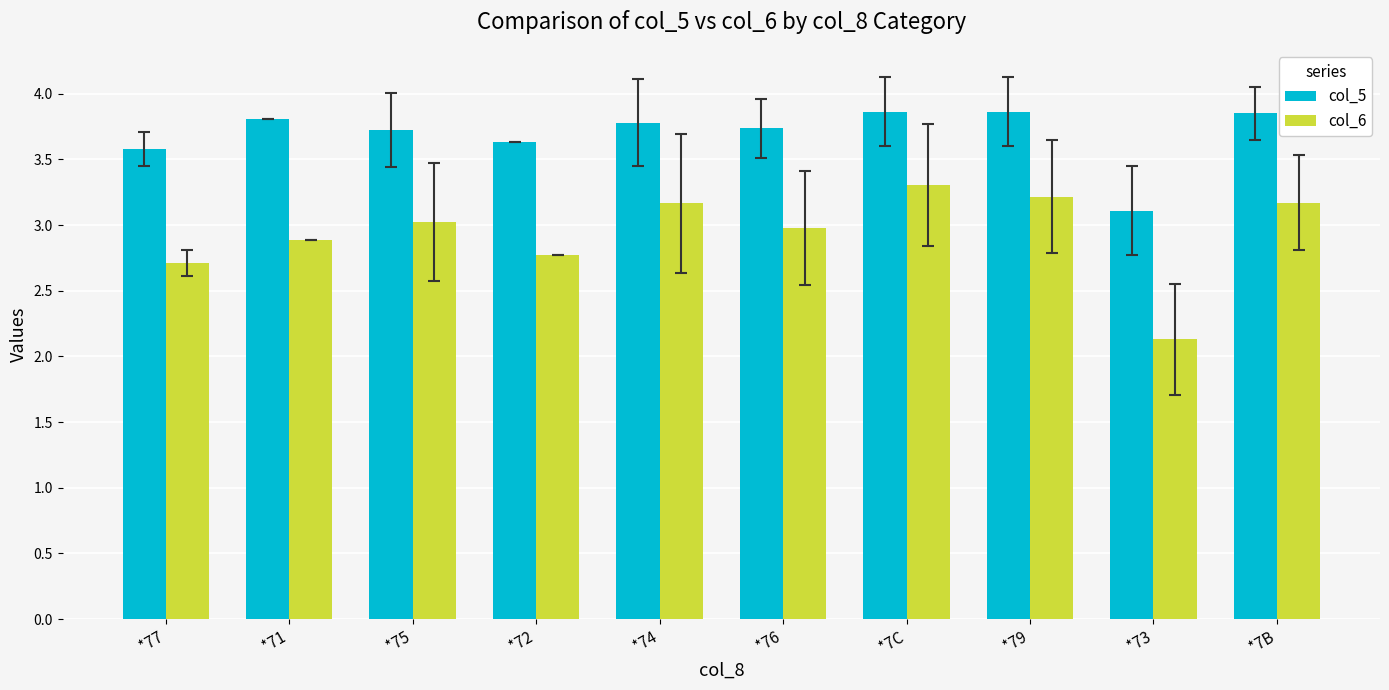

List the series in order of their overall mean, lowest first.

col_6, col_5